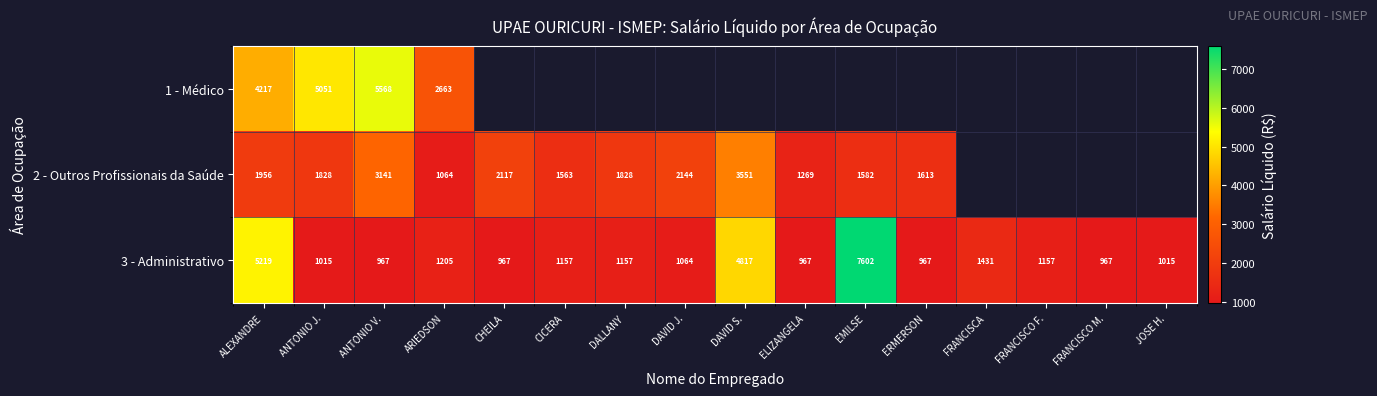

At which label does 3 - Administrativo first exceed 1157?

ALEXANDRE